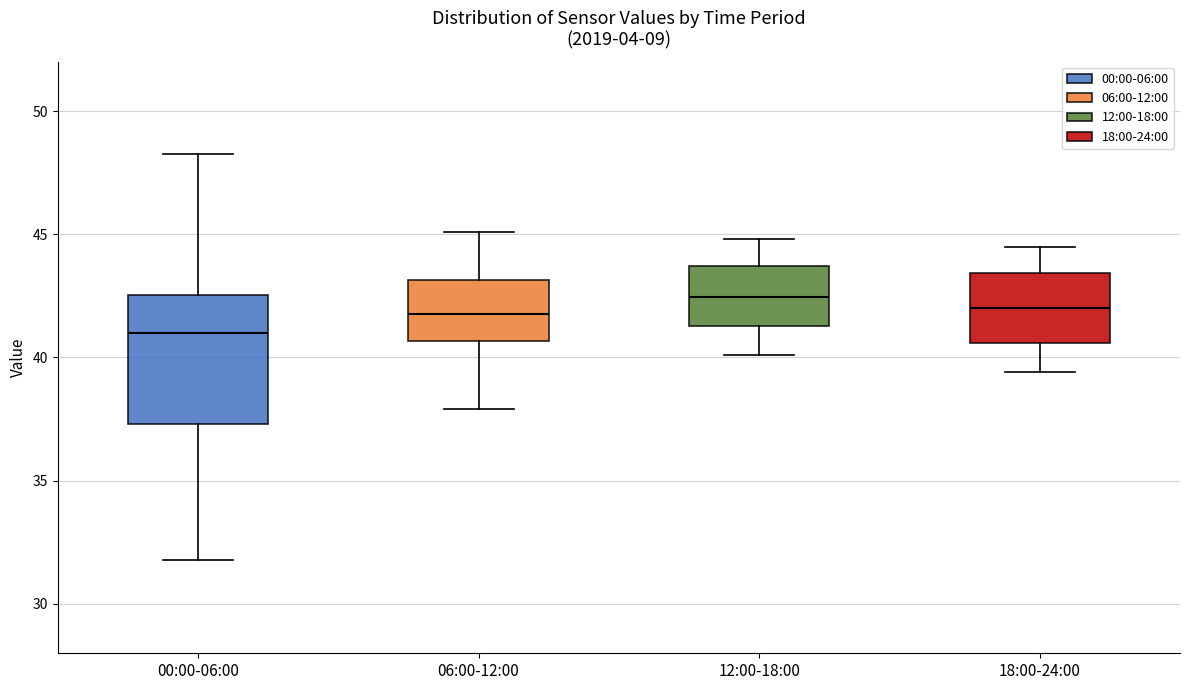

Reading left to right, read every box against the y-axis: the position of its median line, the range the box covers, and the ends of its whiskers. The values are not printed on the chart, so give them approximately, as read against the axis.

00:00-06:00: median 41.0, box 37.5 to 42.5, whiskers 32.0 to 48.5
06:00-12:00: median 42.0, box 40.5 to 43.0, whiskers 38.0 to 45.0
12:00-18:00: median 42.5, box 41.5 to 43.5, whiskers 40.0 to 45.0
18:00-24:00: median 42.0, box 40.5 to 43.5, whiskers 39.5 to 44.5